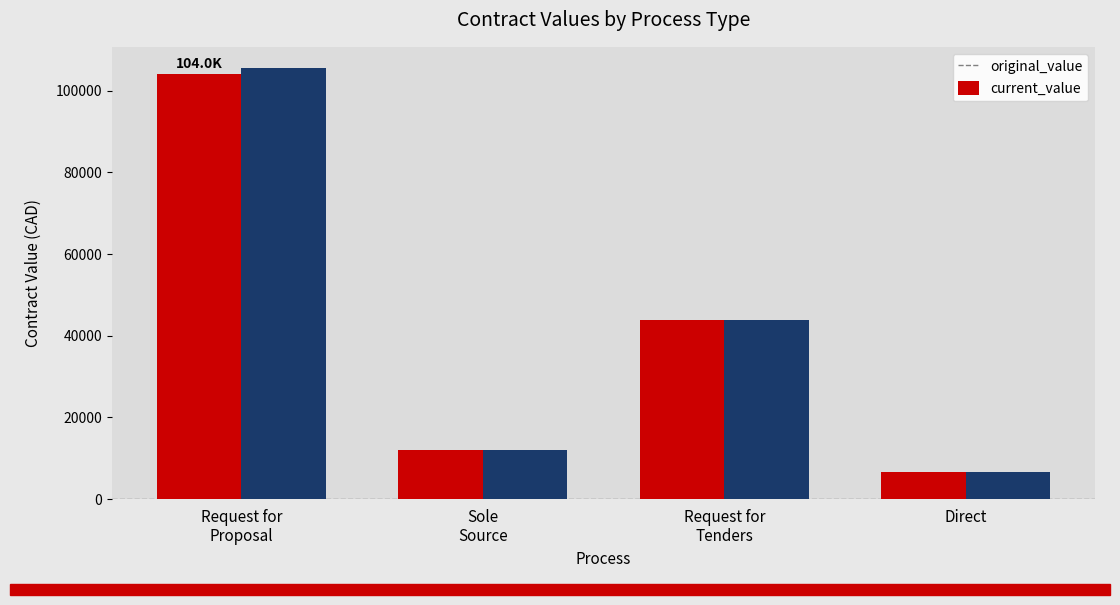

At how many categories does at least one series exceed 35830?

2